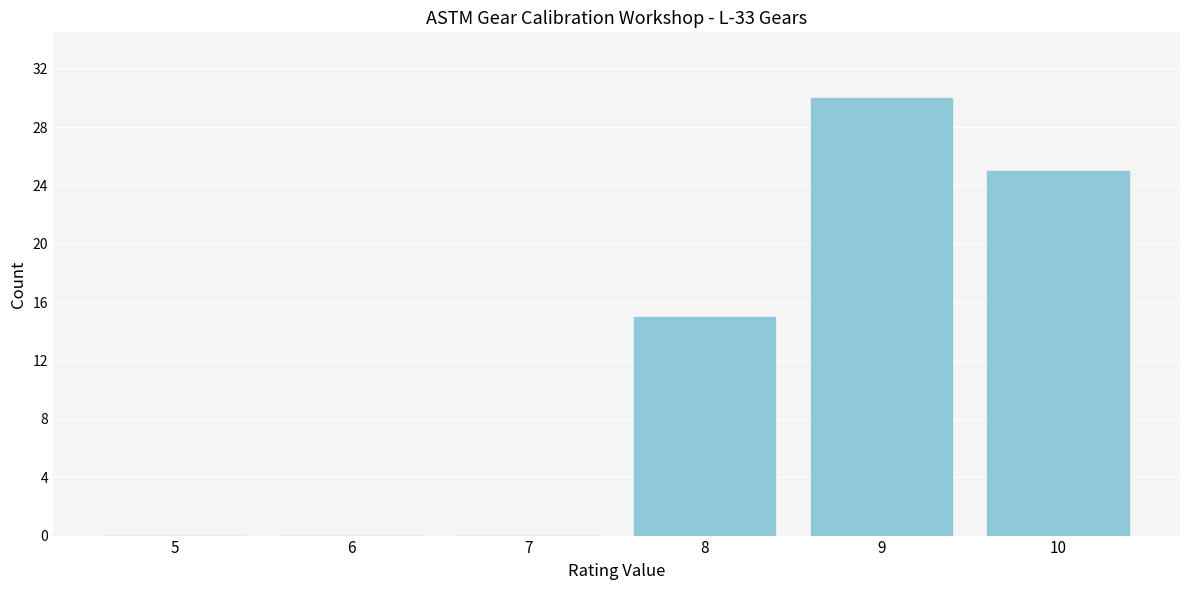

Reading left to right, what are all the values shown in this chart?

5=0	6=0	7=0	8=15	9=30	10=25